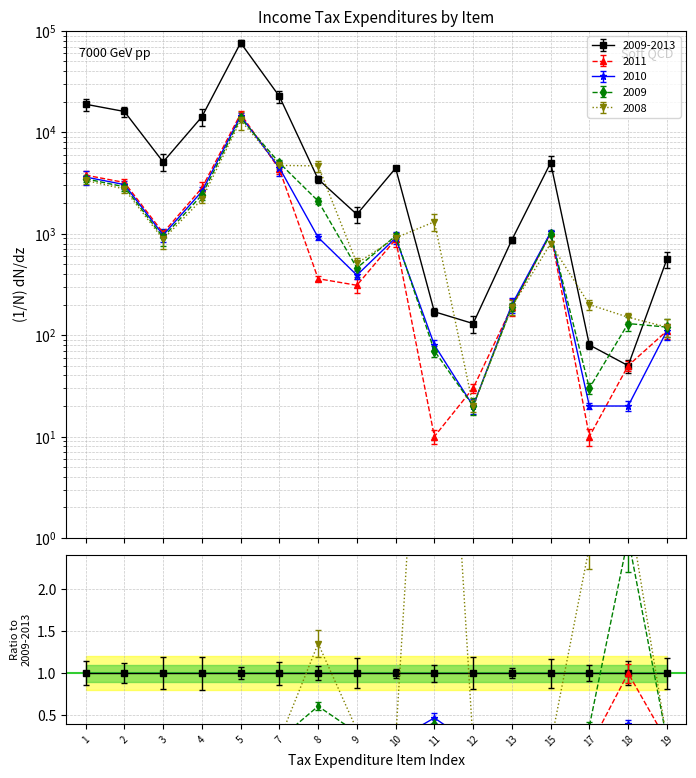

Between 1 and 5, which series saw the biggest shift?

2009-2013